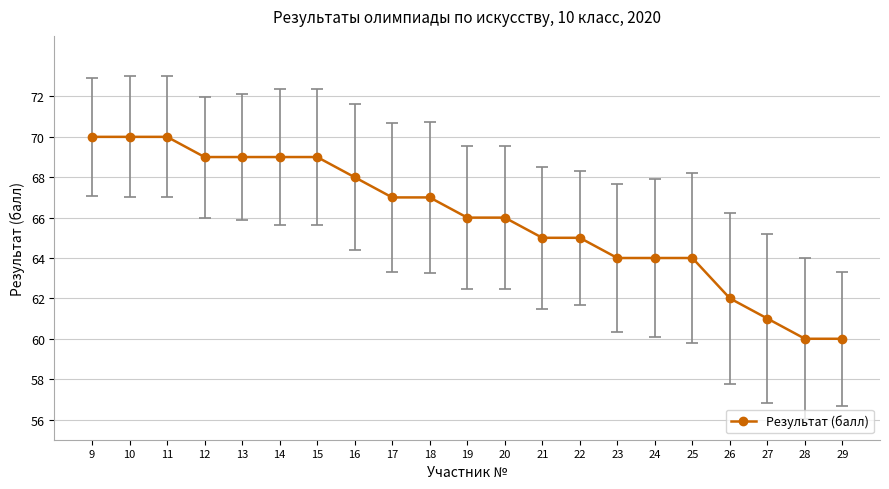

What is the sum of the values at 21 and 18?

132